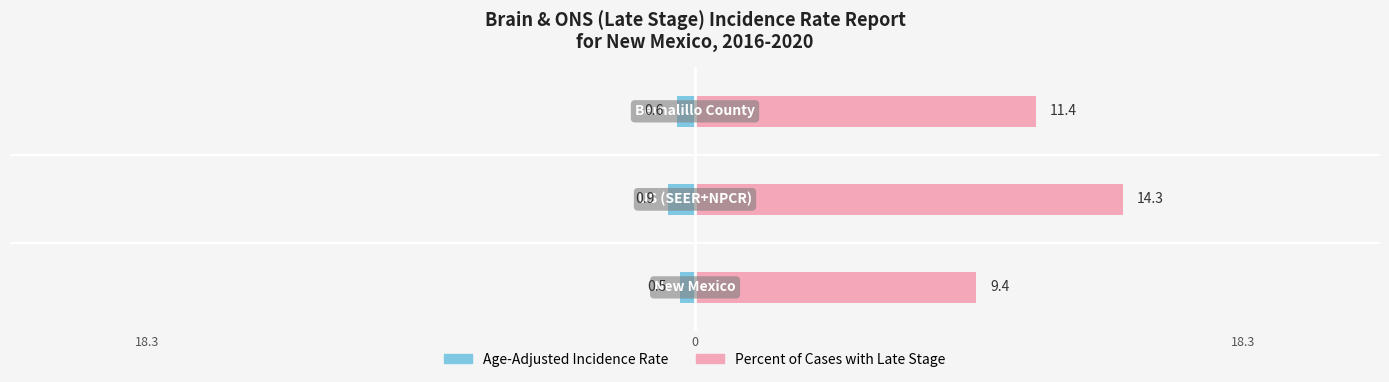

How many data points in Percent of Cases with Late Stage are above 11?

2